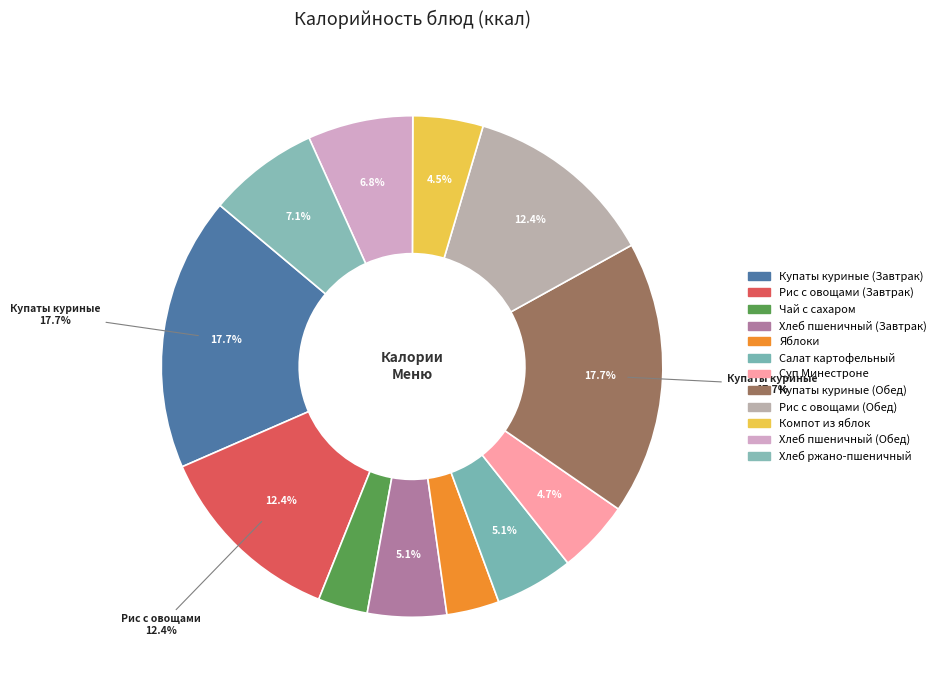

To the nearest percent, what is the combined percentage of Салат картофельный and Яблоки?

8%